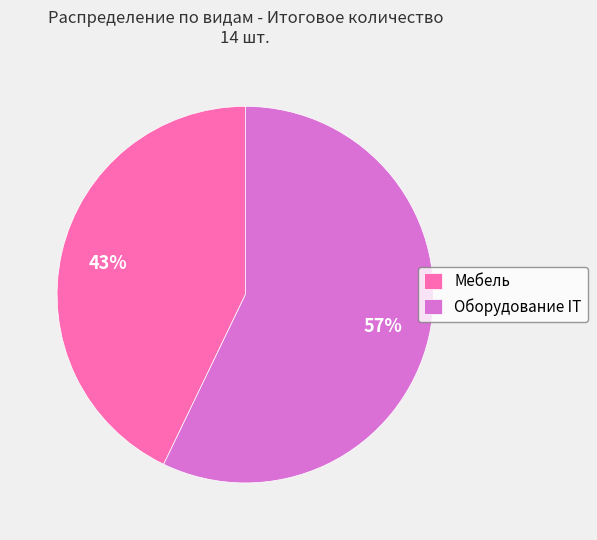

Combined, do Оборудование IT and Мебель account for over 50%?

Yes